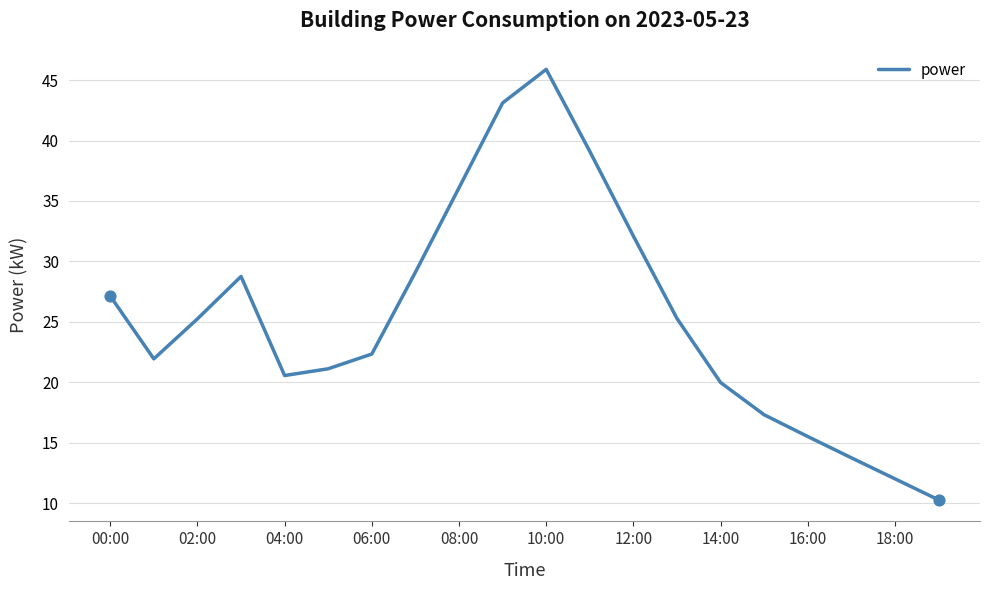

What is the difference between the maximum and minimum values?

35.6